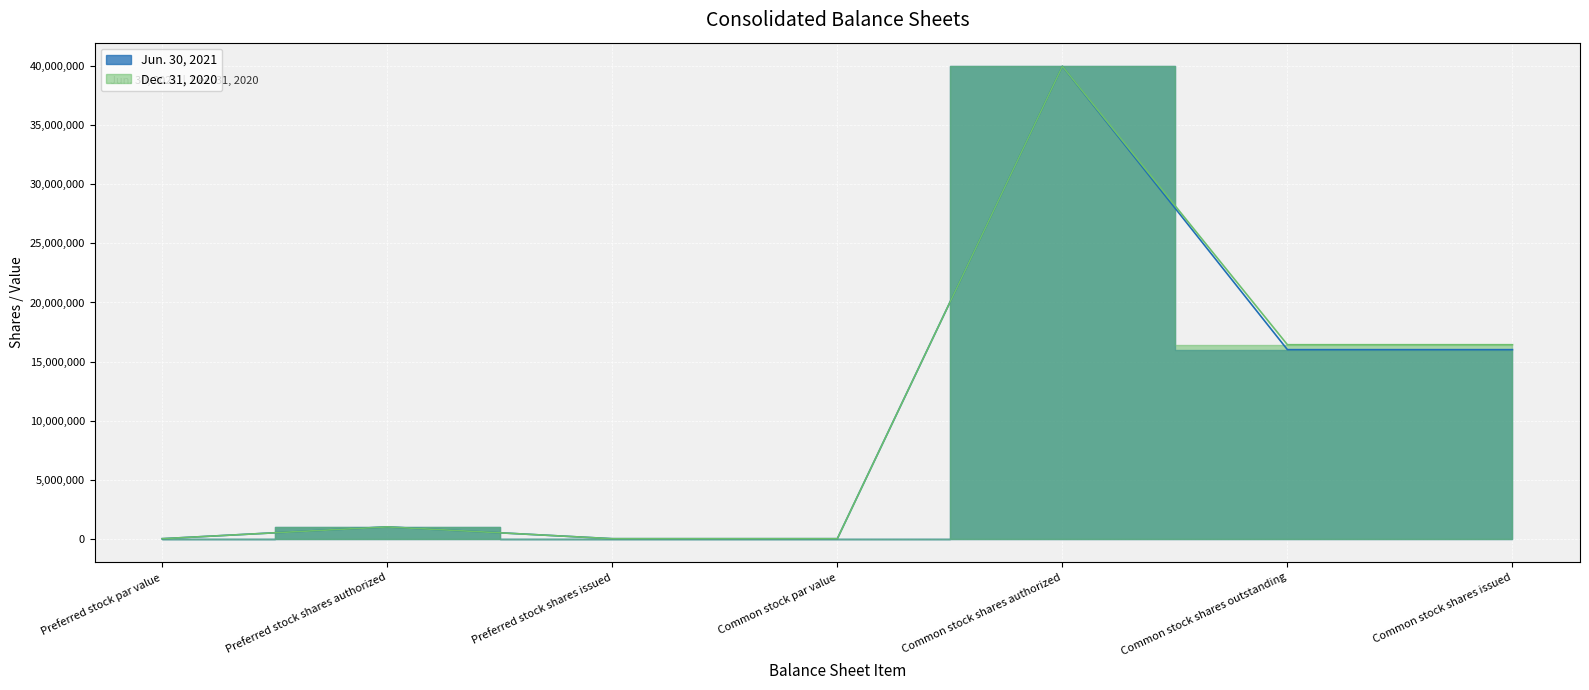

True or false: Dec. 31, 2020 and Jun. 30, 2021 cross at least once.

False